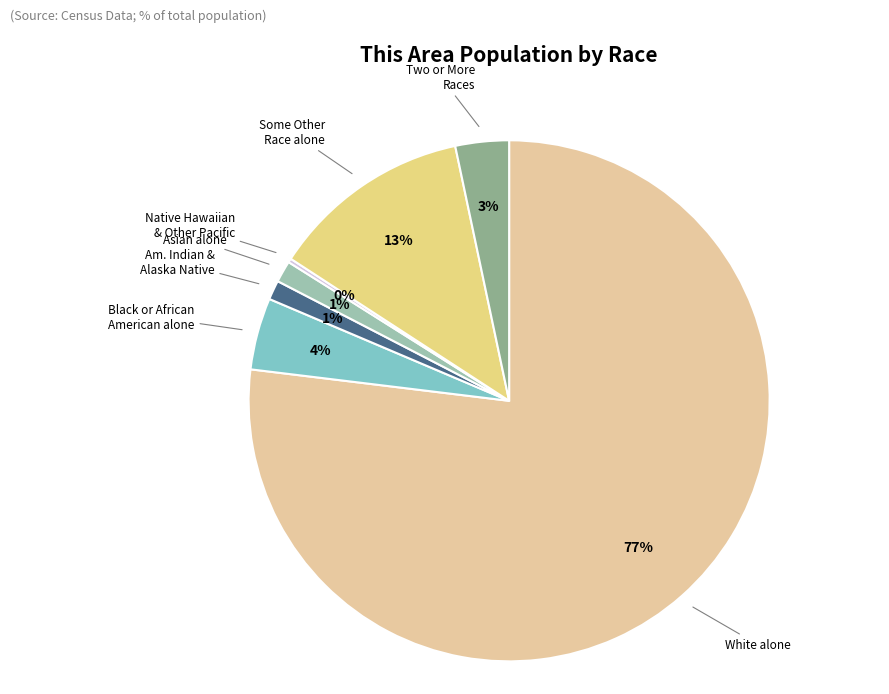

To the nearest percent, what is the average slice percentage?

14%